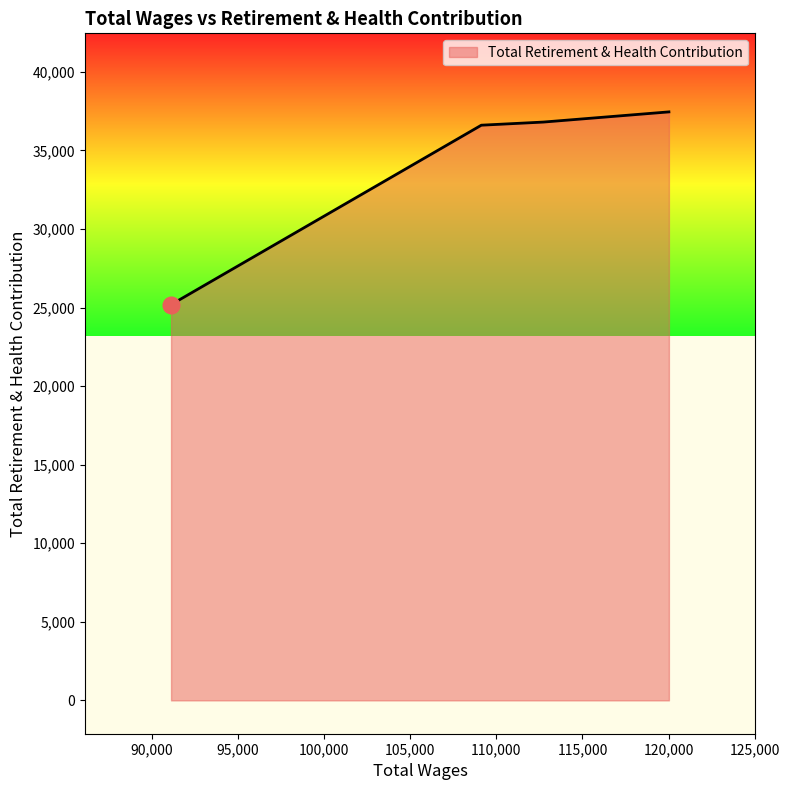

True or false: there are more than 1 points higher than both neighbors.

False